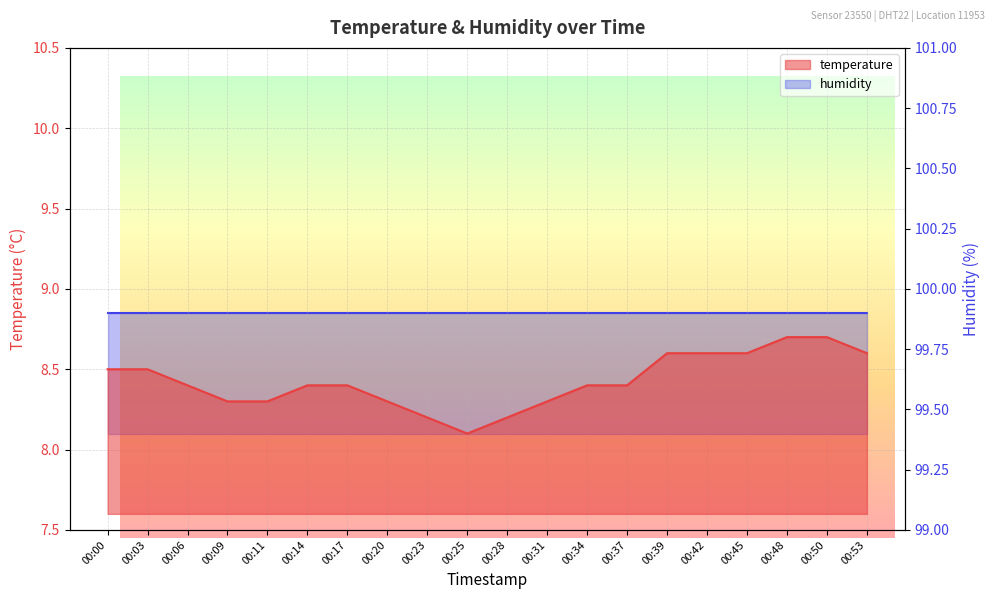

Between 00:00 and 00:28, which is larger?

00:00